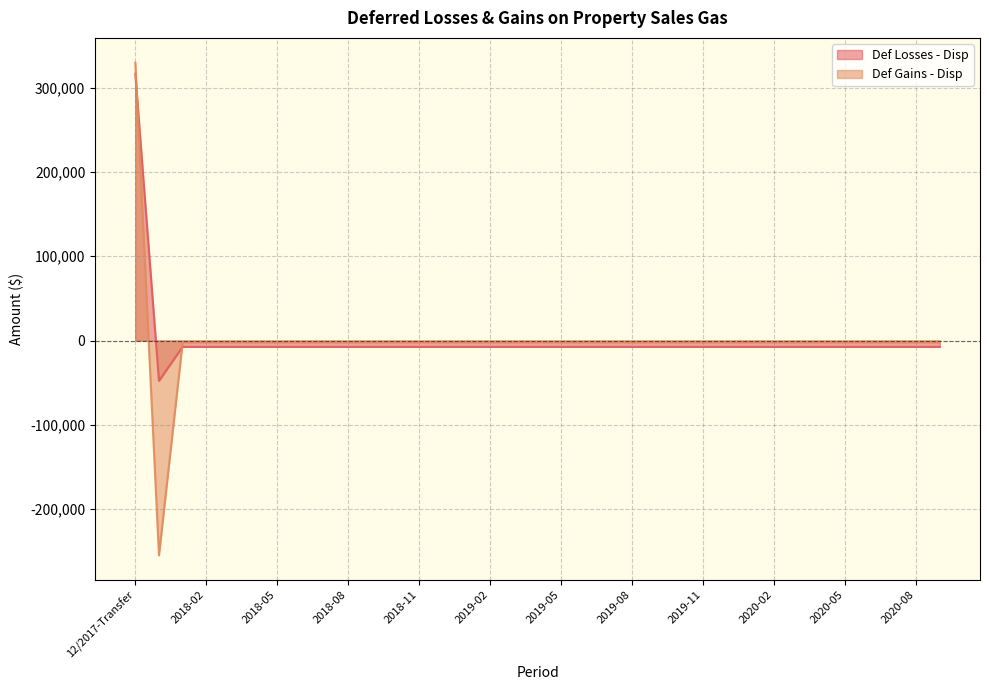

The Def Losses - Disp series shows -7526.8 at 2019-08. True or false?

True